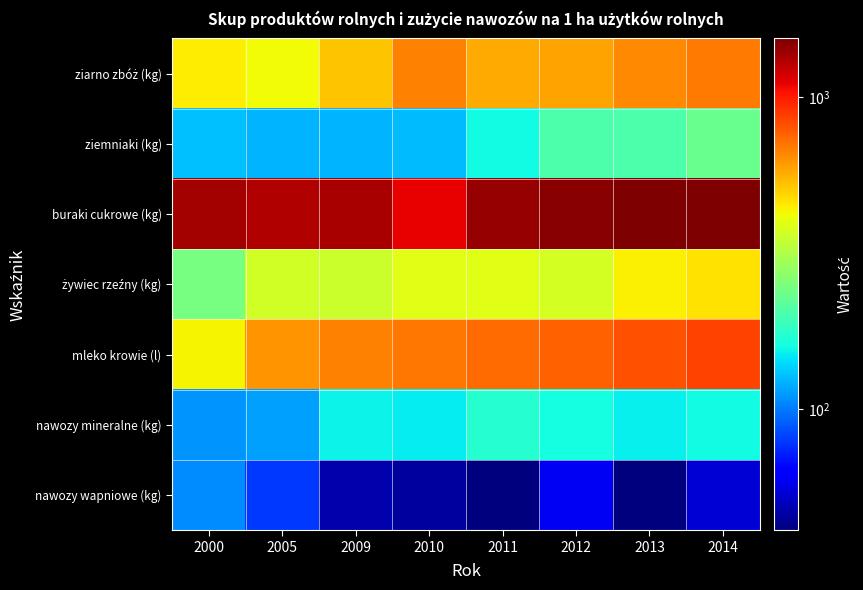

At 2005, list the series in order from smallest to largest.

nawozy wapniowe (kg), nawozy mineralne (kg), ziemniaki (kg), żywiec rzeźny (kg), ziarno zbóż (kg), mleko krowie (l), buraki cukrowe (kg)